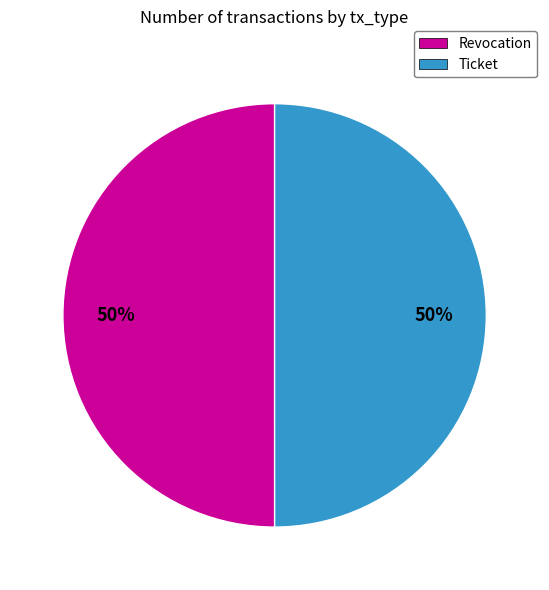

True or false: Revocation accounts for 41% of the total.

False